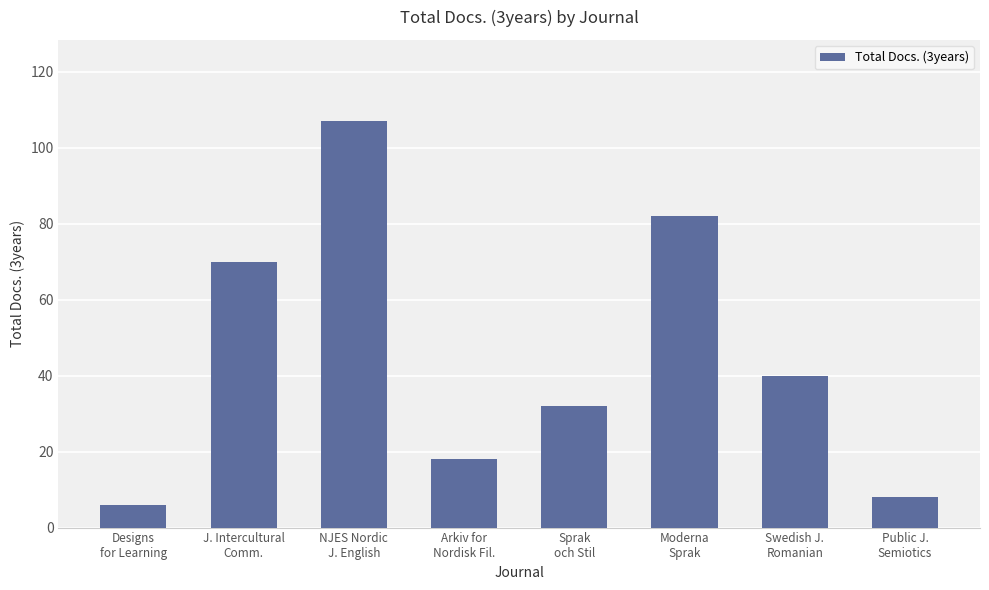

What is the difference between the second highest and minimum values?

76